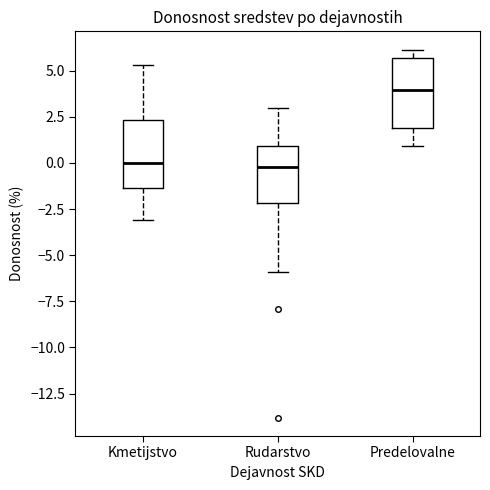

Where is the upper edge of the box for Rudarstvo on the y-axis? The values are not printed on the chart, so give them approximately, as read against the axis.

1.0